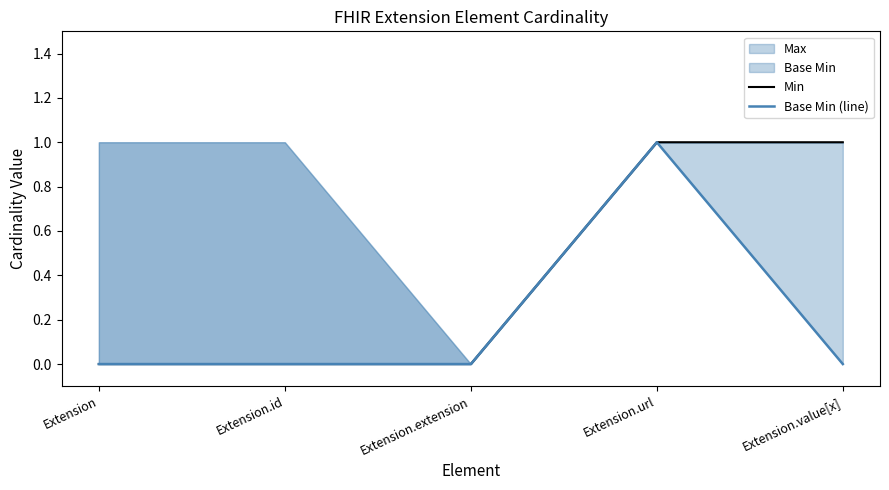

True or false: Base Min (line) has more than 0 points higher than both neighbors.

True